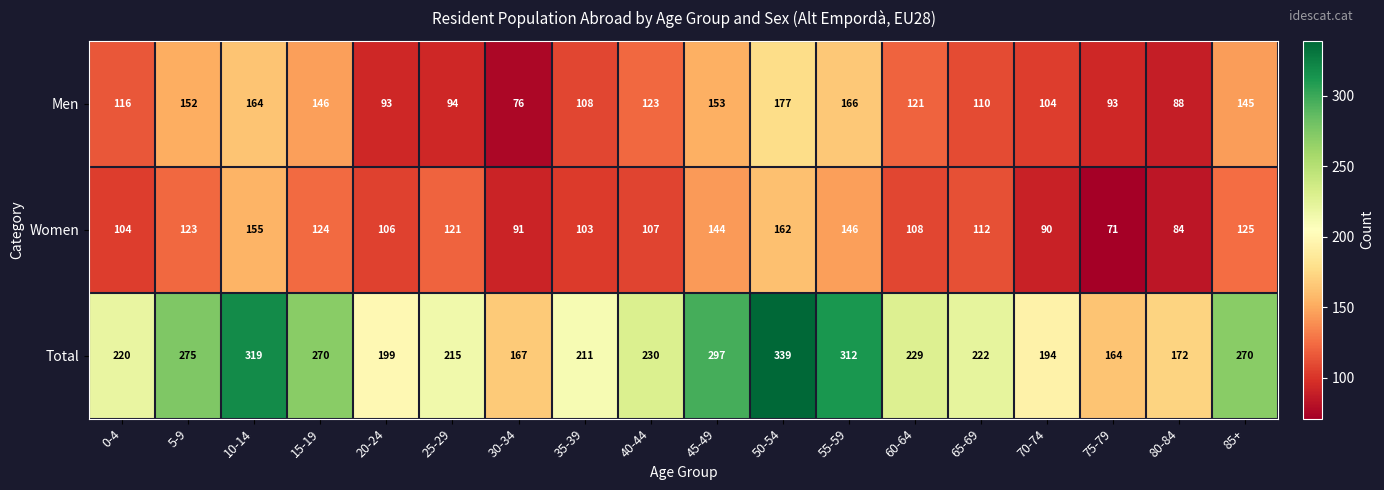

At 35-39, list the series in order from largest to smallest.

Total, Men, Women